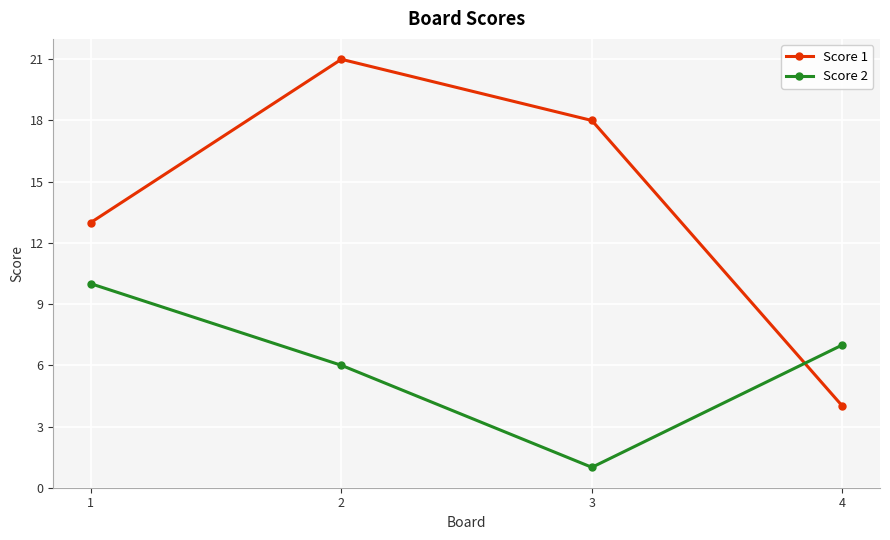

Which series changed the most between 1 and 2?

Score 1